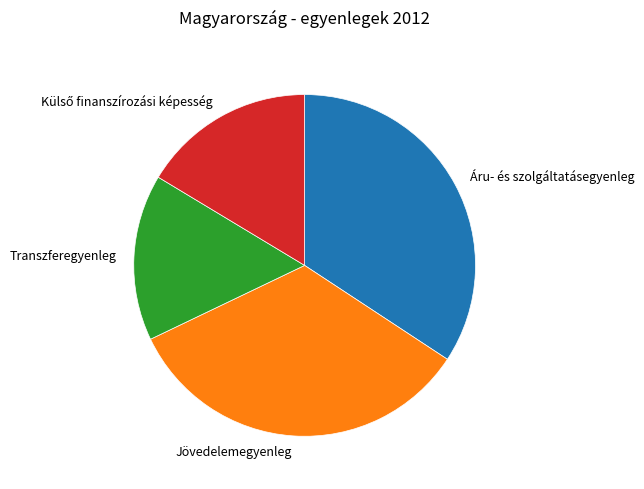

The Transzferegyenleg slice represents 16% of the pie. True or false?

True